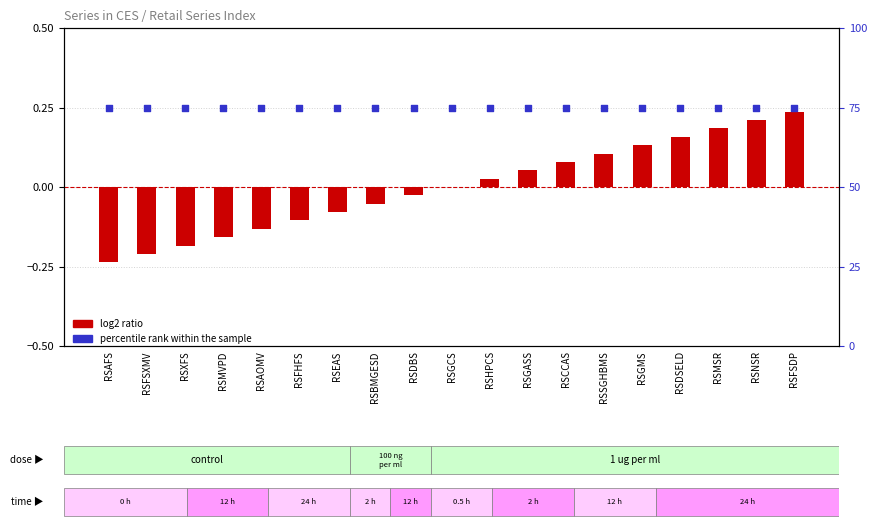

What is the total value across all series at RSDSELD?

75.2